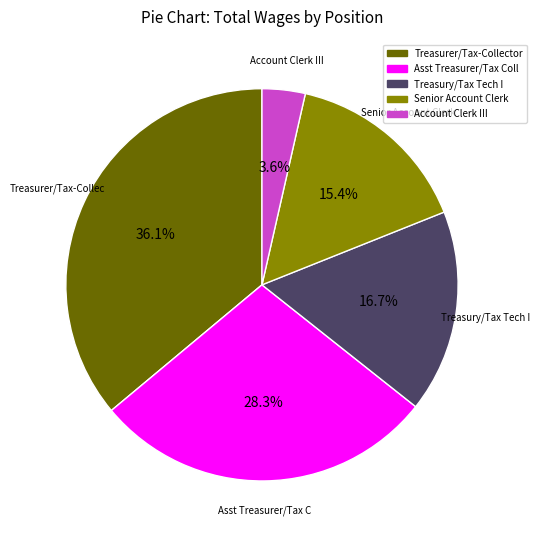

Does Treasurer/Tax-Collector account for over 50% of the chart?

No